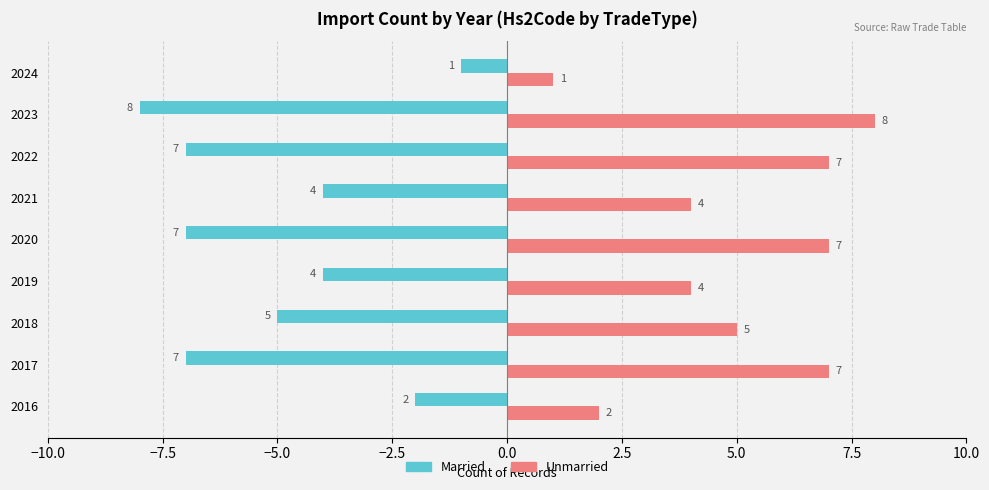

Which series has the largest total across all categories?

Unmarried